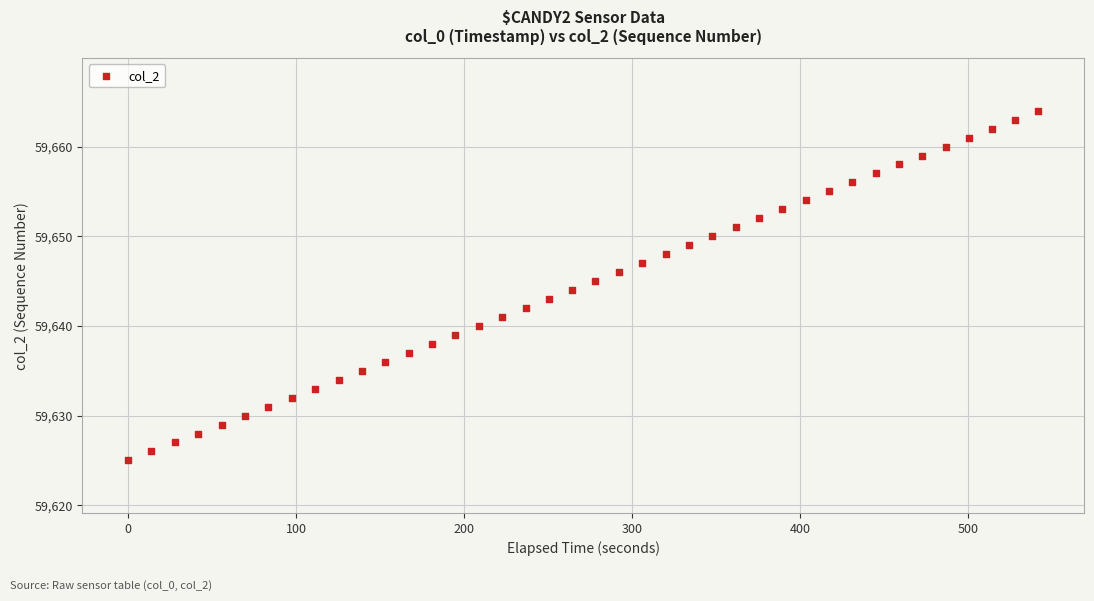

What is the range of Y values (max minus min)?

39